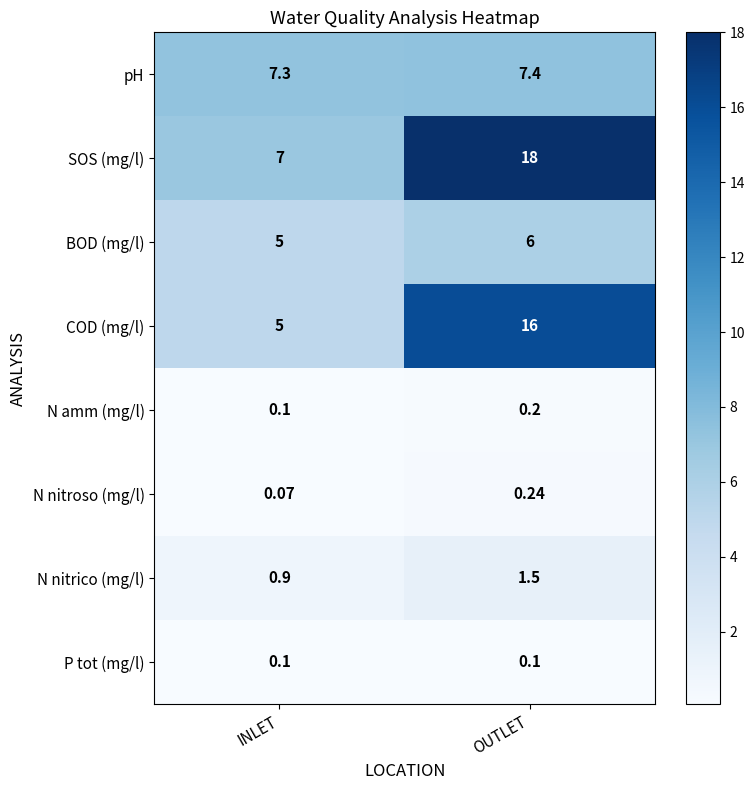

Which series has the largest total across all categories?

SOS (mg/l)